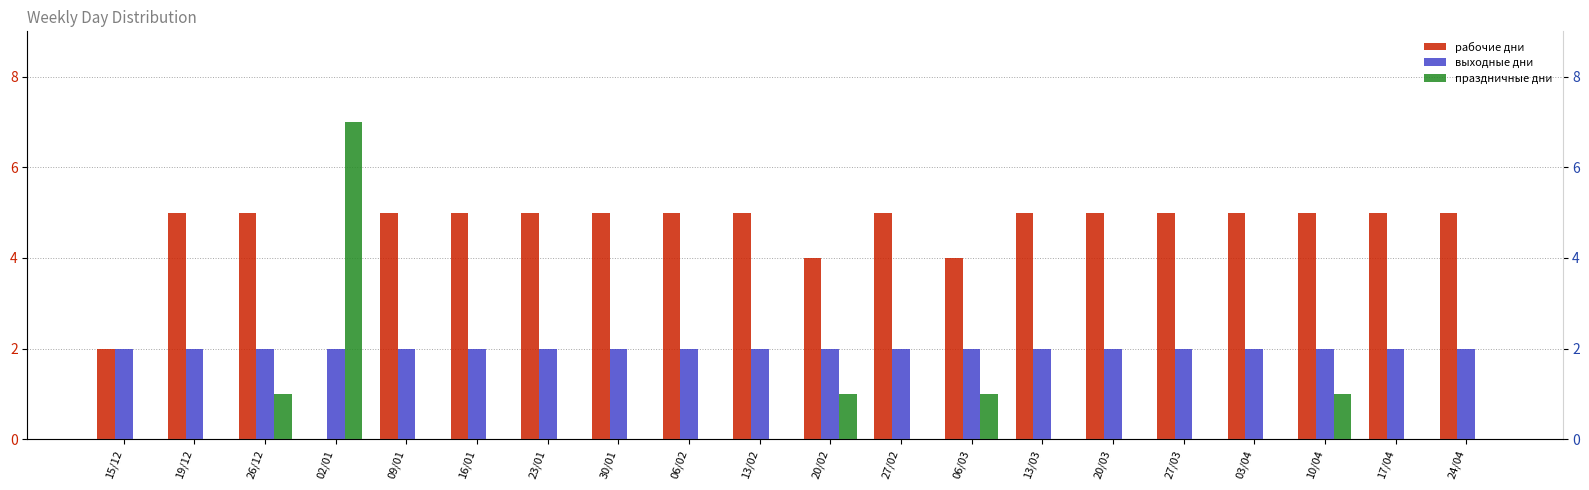

What are all the series names shown in the legend?

рабочие дни, выходные дни, праздничные дни